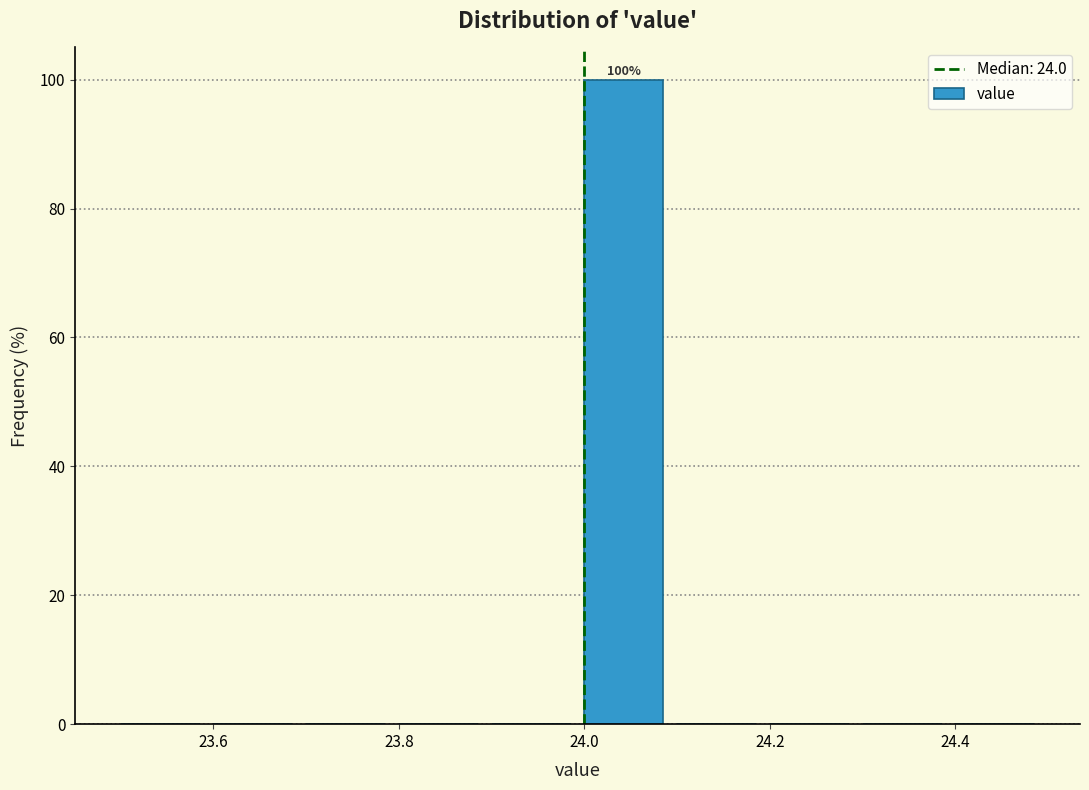

Over which range of the x-axis is the bar tallest?

24.0 to 24.1